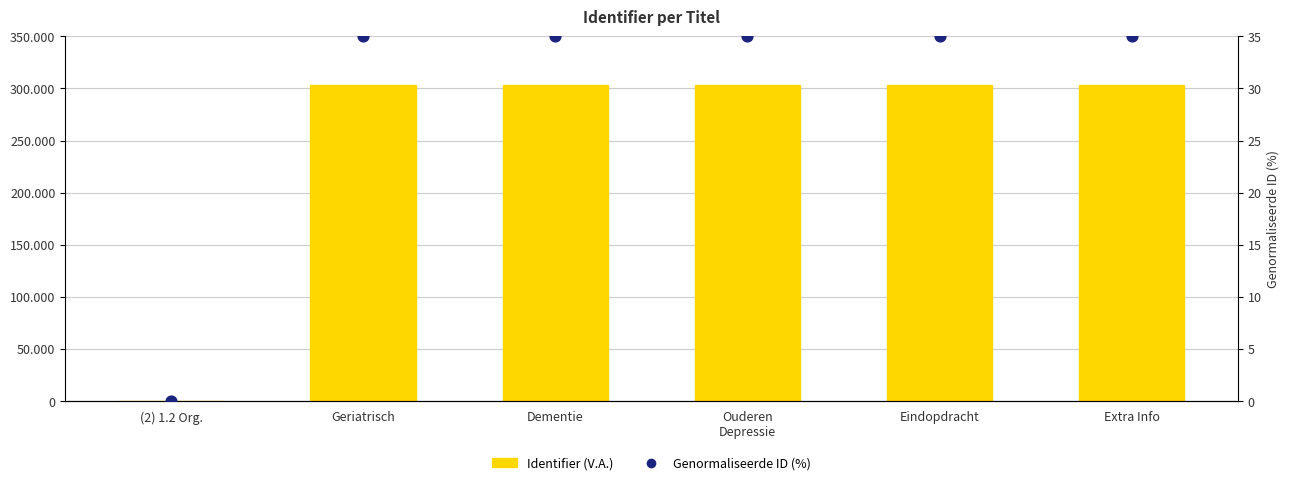

What are all the series names shown in the legend?

Identifier, Genormaliseerde ID (%)